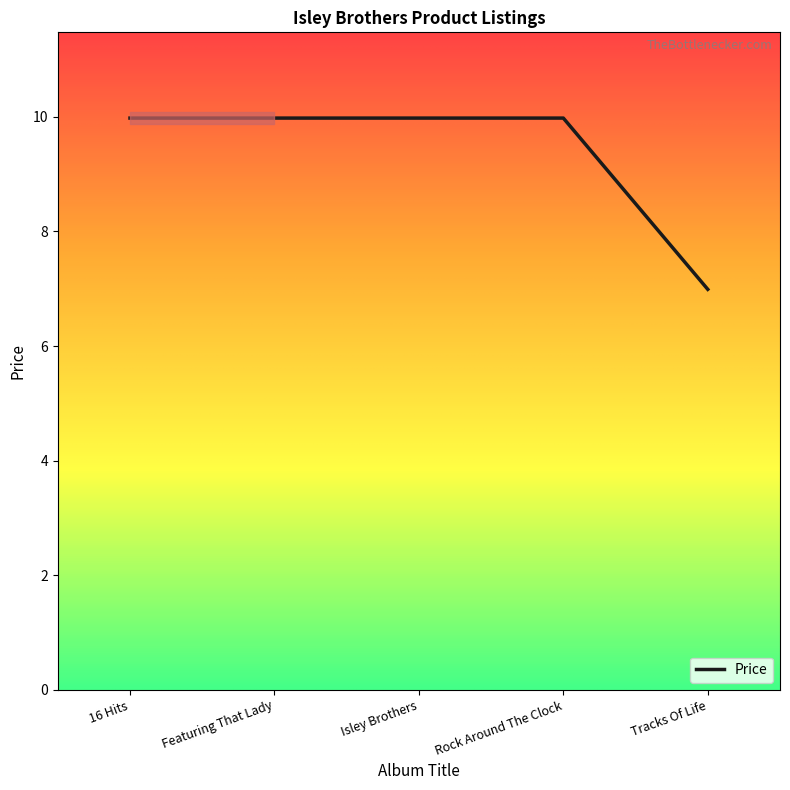

Rank the categories by value from highest to lowest.

16 Hits, Featuring That Lady, Isley Brothers, Rock Around The Clock, Tracks Of Life